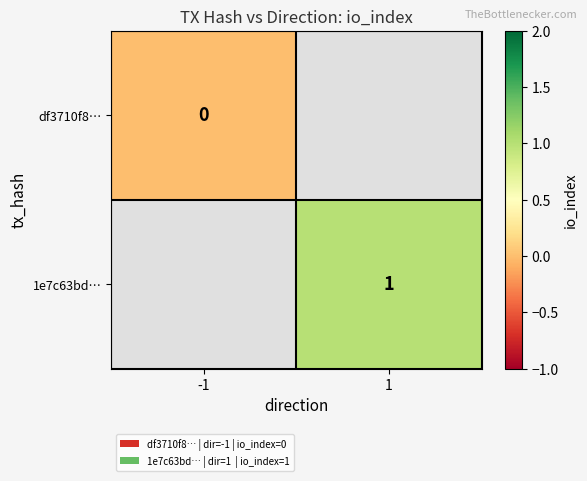

At how many categories does at least one series exceed 0?

1